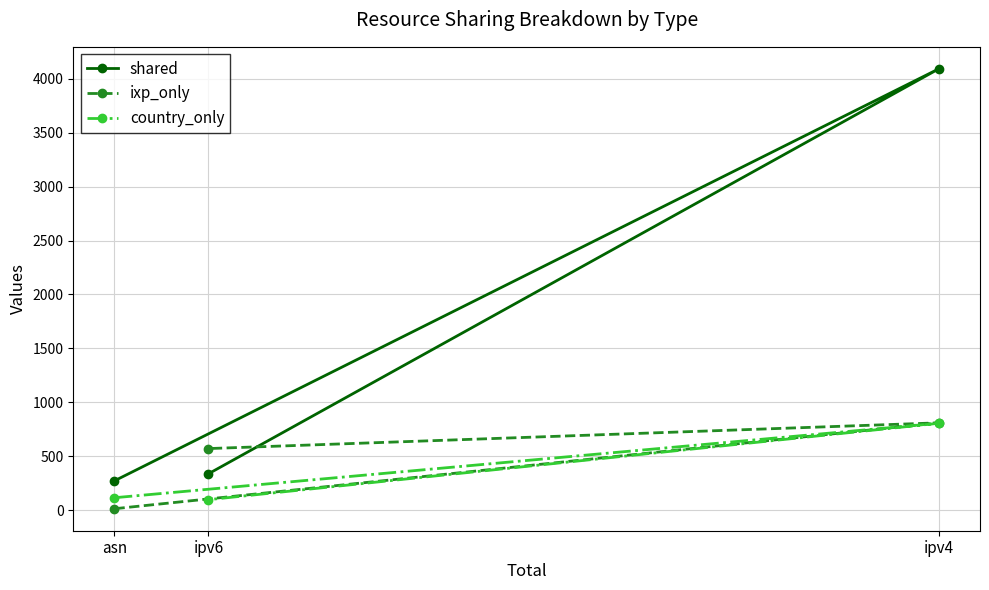

What is the spread (max minus min) of values at ipv4?

3288